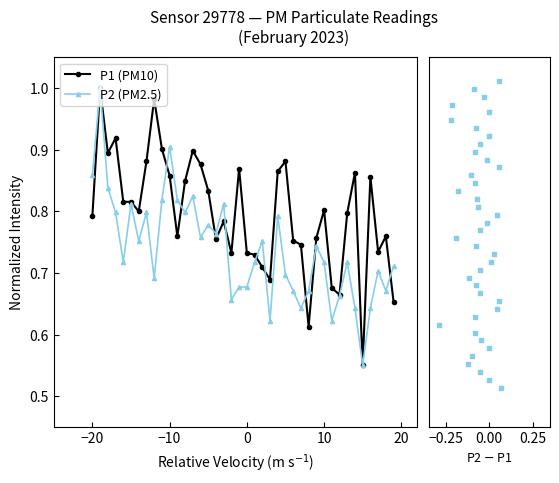

Which series contains the lowest Y value?

P2 - P1